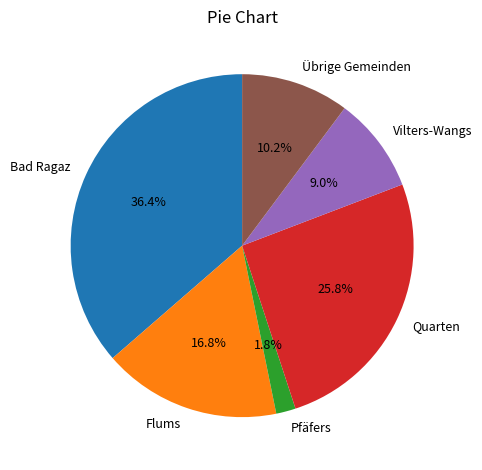

How many slices are in this pie chart?

6